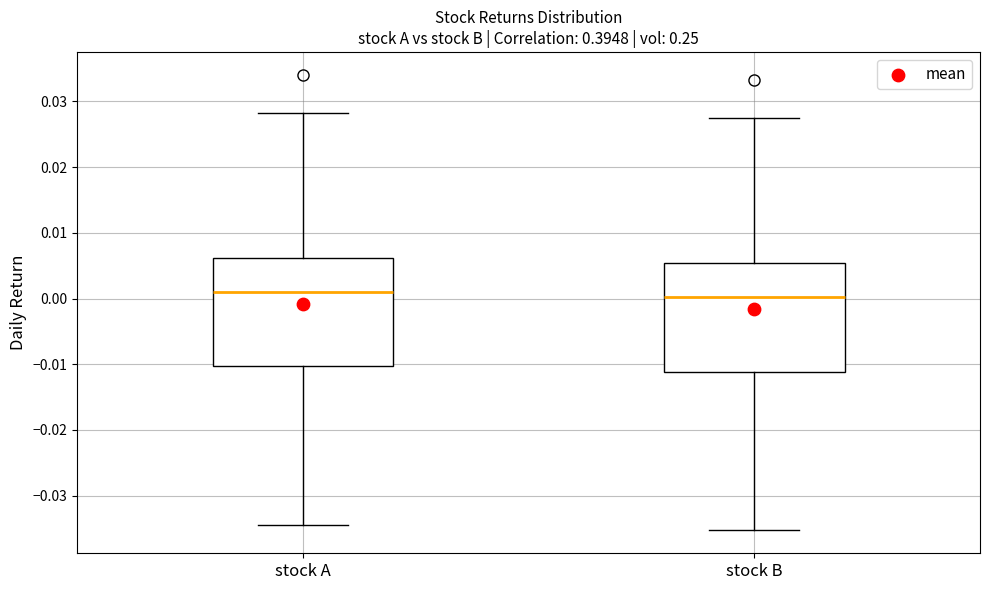

Where is the lower edge of the box for stock A on the y-axis? The values are not printed on the chart, so give them approximately, as read against the axis.

-0.010